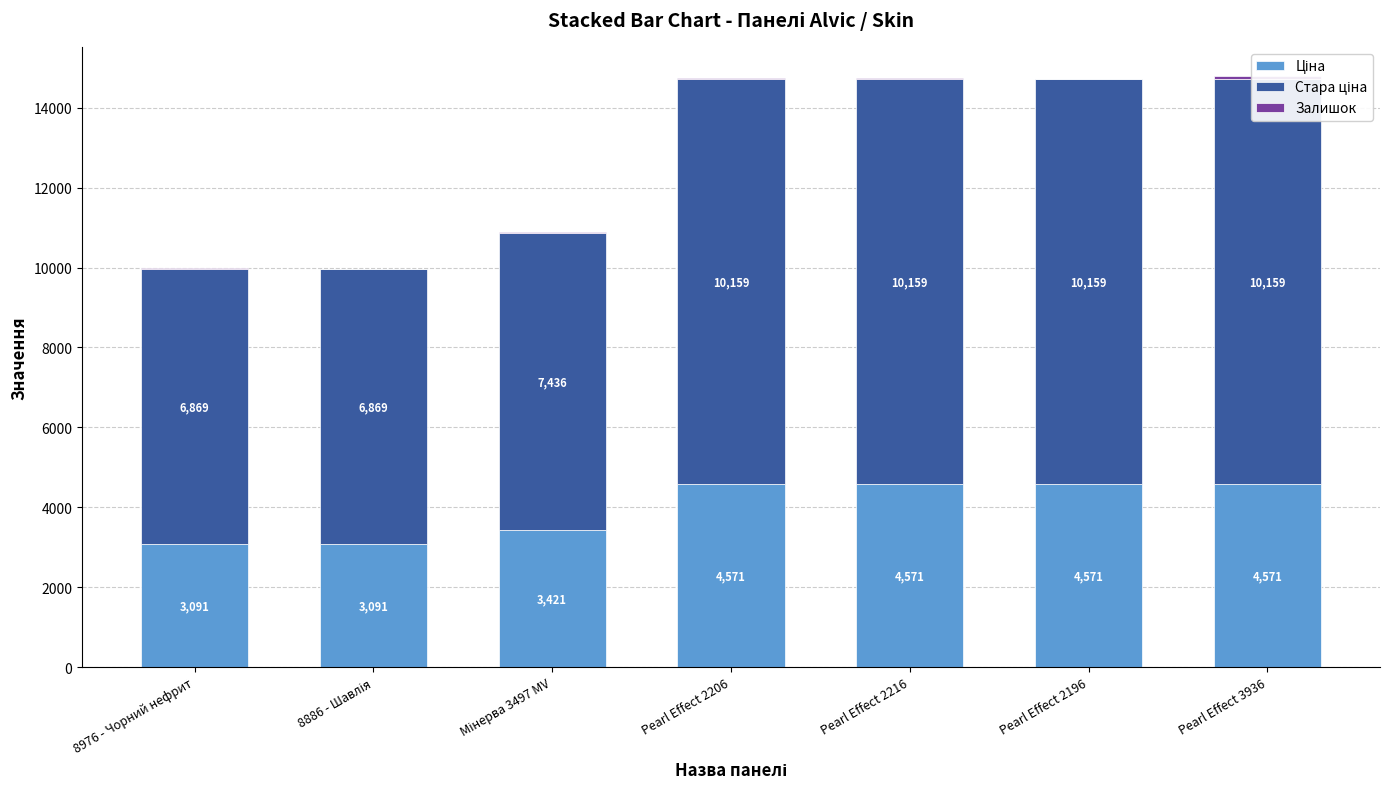

Is the value of Стара ціна at 8976 - Чорний нефрит greater than the value of Залишок at 8886 - Шавлія?

Yes